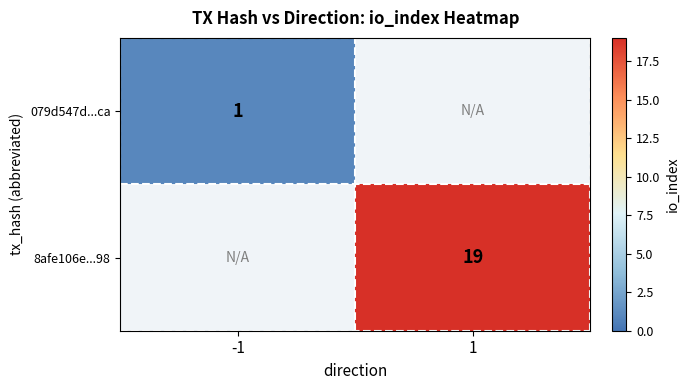

Is it true that 8afe106e...98 equals 19 at 1?

True